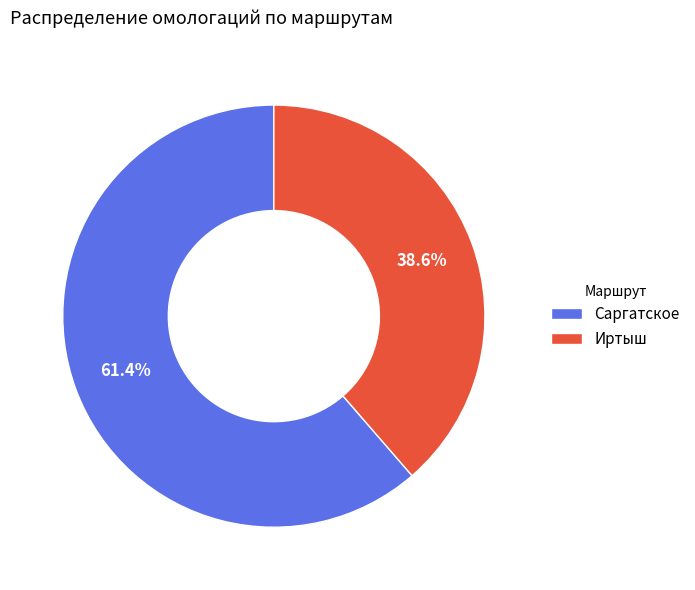

To the nearest percent, what percentage of the pie is Иртыш?

39%